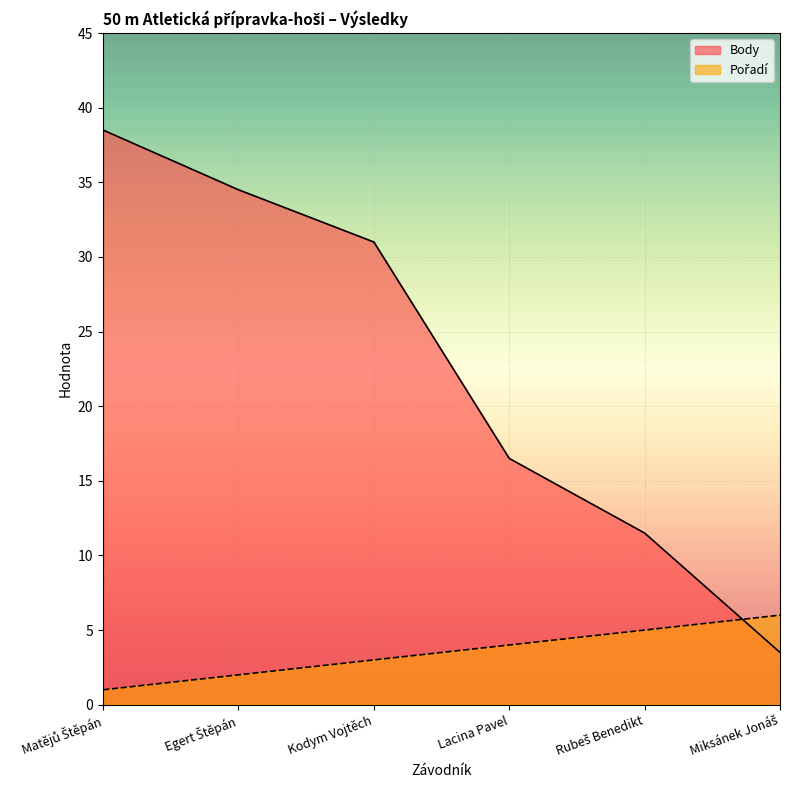

At which category is the sum across all series the highest?

Matějů Štěpán